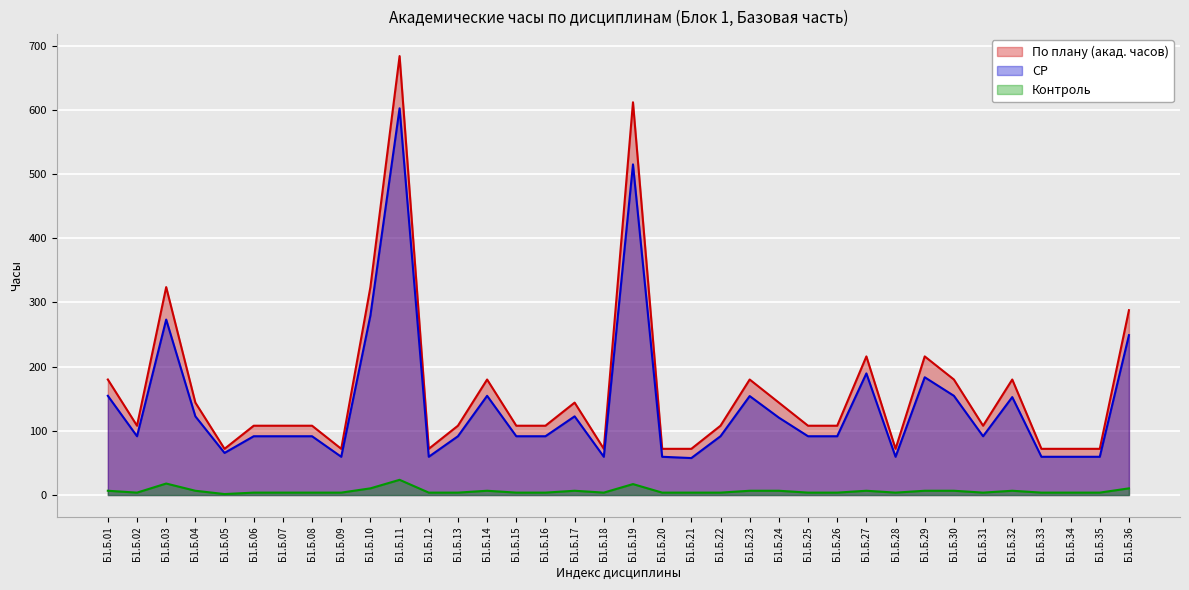

At how many categories does at least one series exceed 155?

12